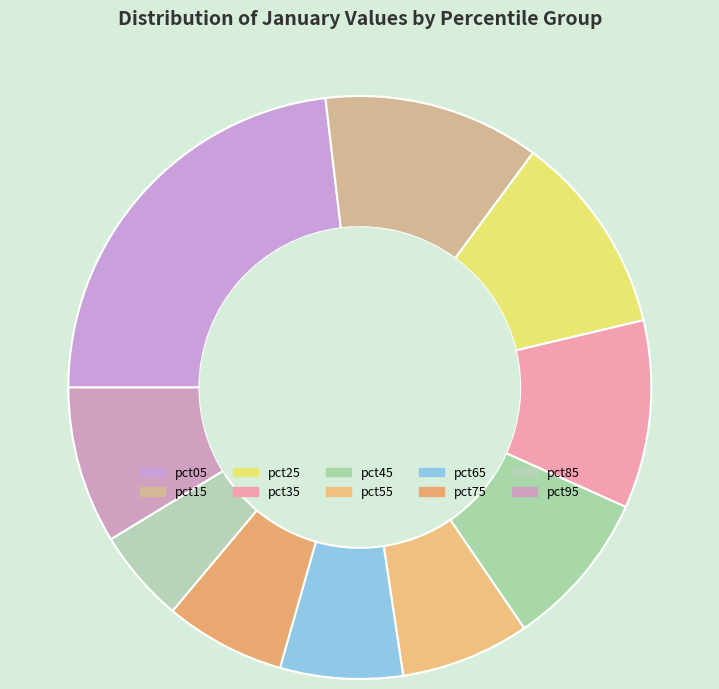

Which slice is the smallest?

pct85